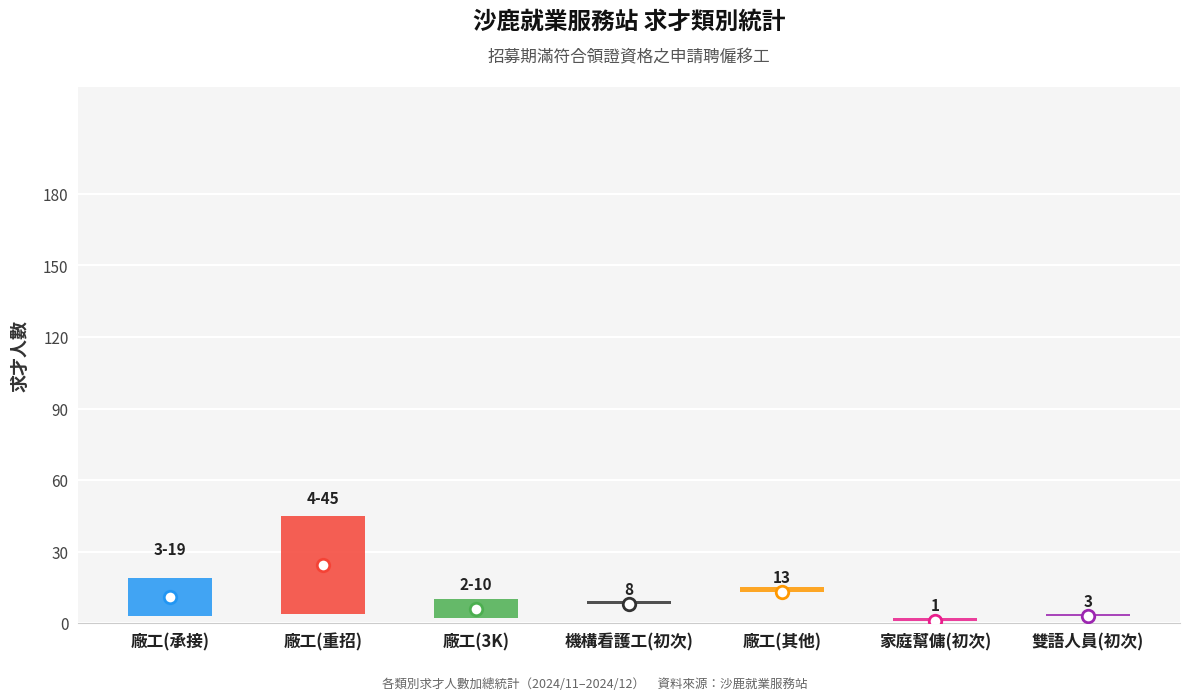

The chart shows a value of 4 at 廠工(承接). True or false?

False